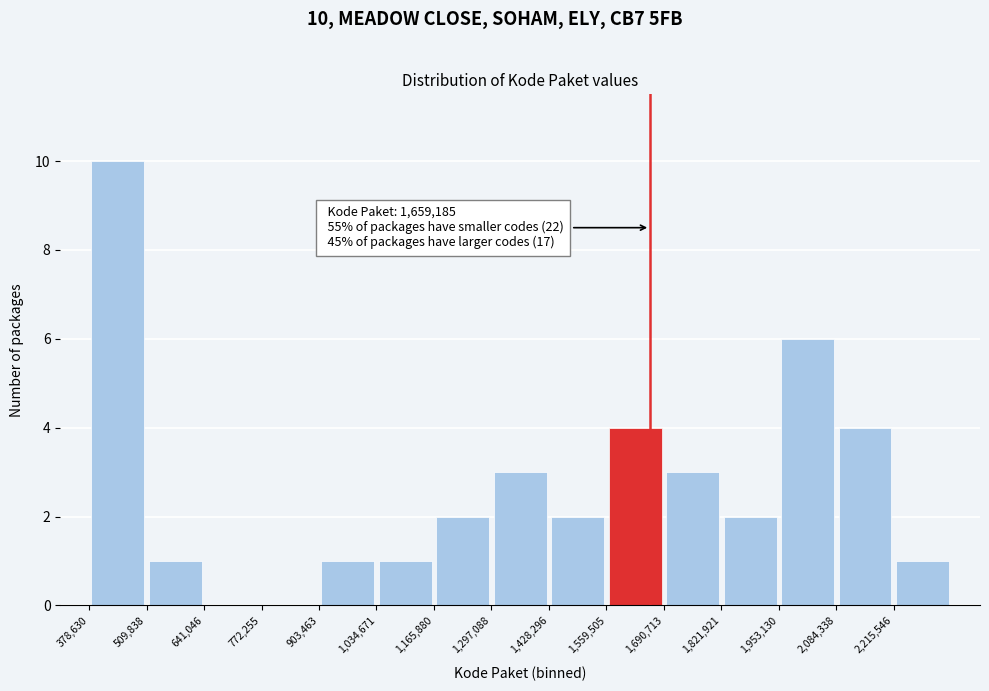

Which range on the x-axis has the tallest bar?

380000 to 500000